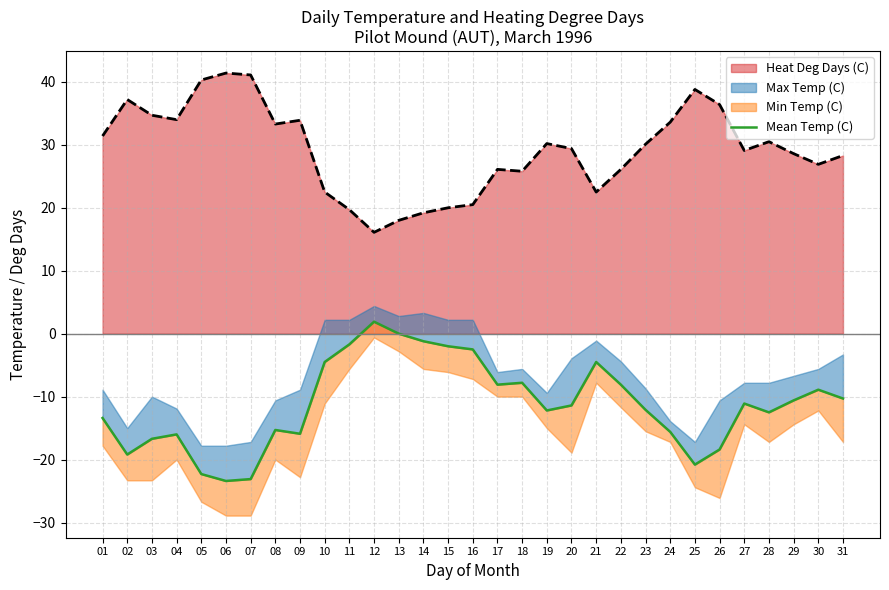

At which category does the data reach its first local valley?

02